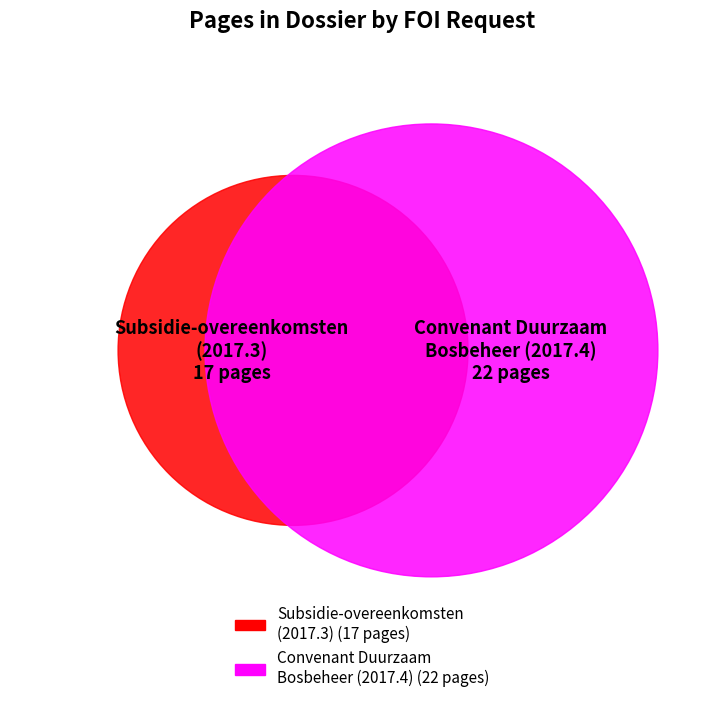

What percentage is NOT represented by nl.mnre1013.2f.2017.4?

43.6%